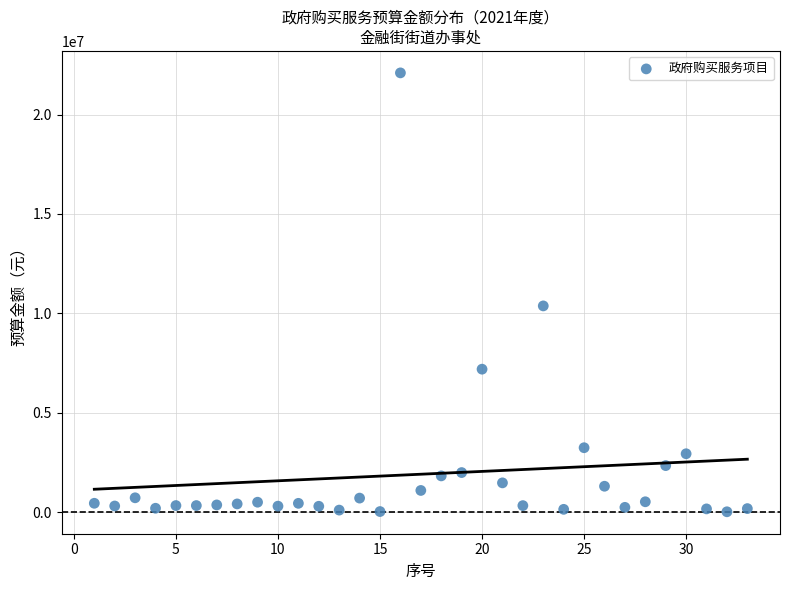

What Y value in the scatter plot is closest to 11054661?

10371682.4